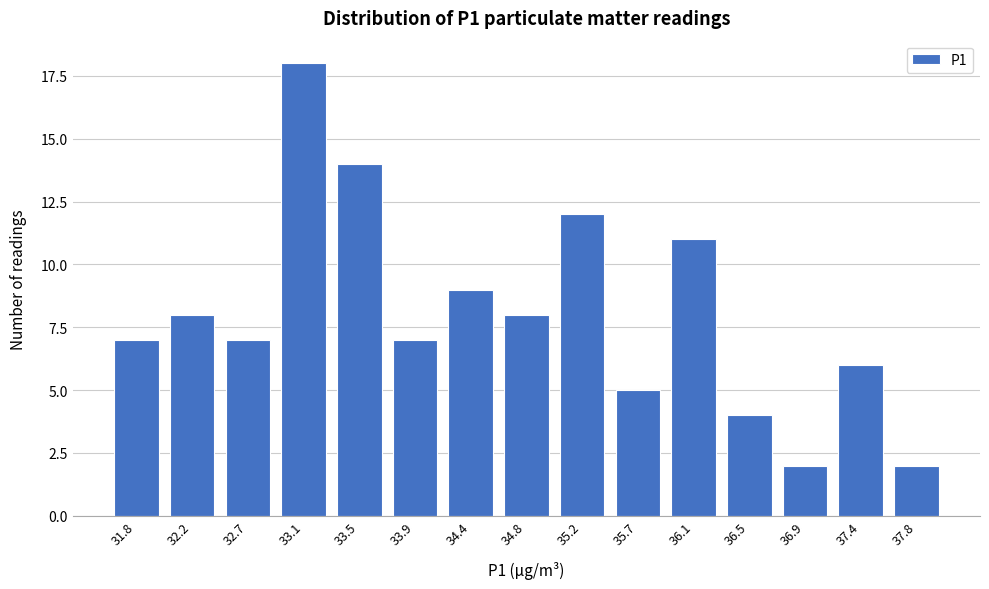

Reading left to right, list all the values displayed in this chart.

7	8	7	18	14	7	9	8	12	5	11	4	2	6	2